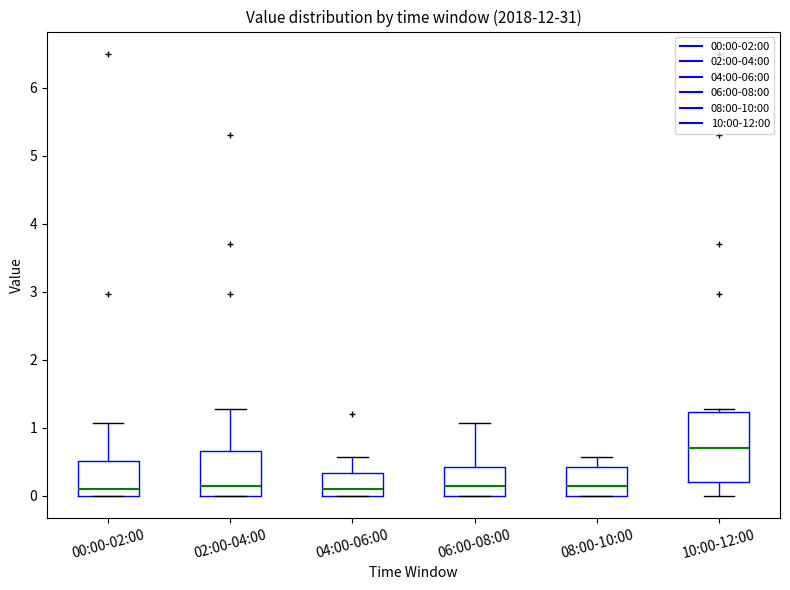

Reading left to right, read every box against the y-axis: the position of its median line, the range the box covers, and the ends of its whiskers. The values are not printed on the chart, so give them approximately, as read against the axis.

00:00-02:00: median 0.1, box 0.0 to 0.5, whiskers 0.0 to 1.1
02:00-04:00: median 0.2, box 0.0 to 0.7, whiskers 0.0 to 1.3
04:00-06:00: median 0.1, box 0.0 to 0.3, whiskers 0.0 to 0.6
06:00-08:00: median 0.2, box 0.0 to 0.4, whiskers 0.0 to 1.1
08:00-10:00: median 0.2, box 0.0 to 0.4, whiskers 0.0 to 0.6
10:00-12:00: median 0.7, box 0.2 to 1.2, whiskers 0.0 to 1.3